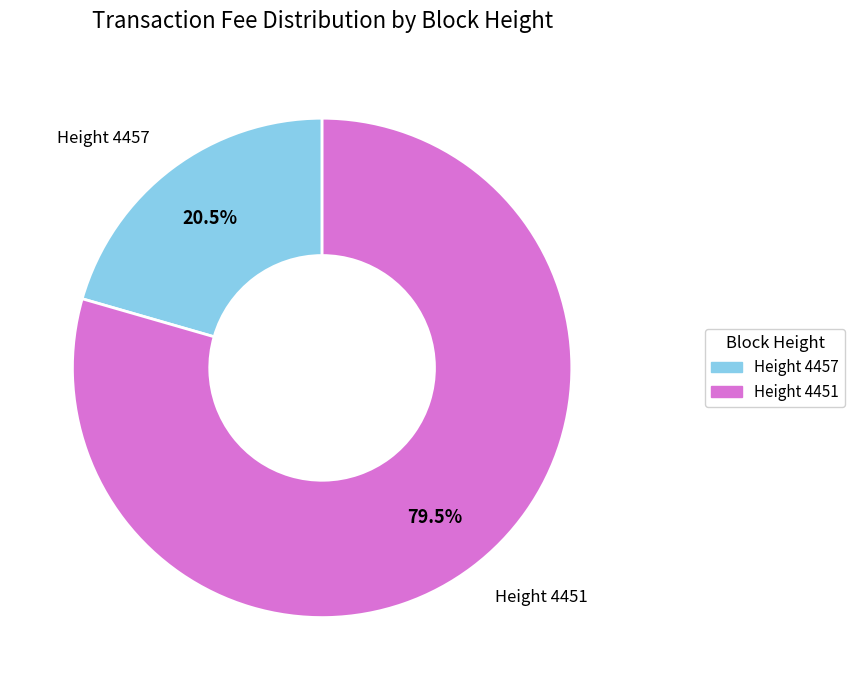

Is there any slice that represents more than half of the pie?

Yes